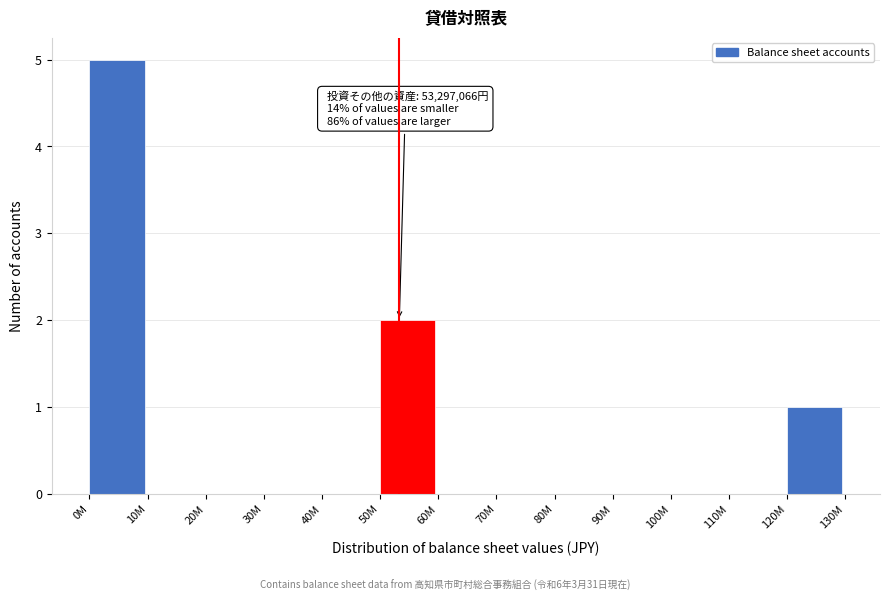

Reading right to left, list all the values displayed in this chart.

120M=1	110M=0	100M=0	90M=0	80M=0	70M=0	60M=0	50M=2	40M=0	30M=0	20M=0	10M=0	0M=5